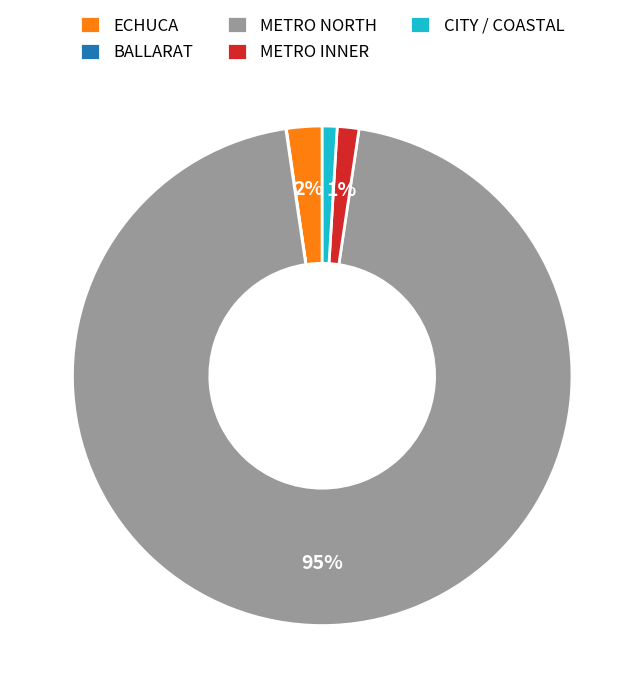

What is the largest slice in the pie chart?

METRO NORTH